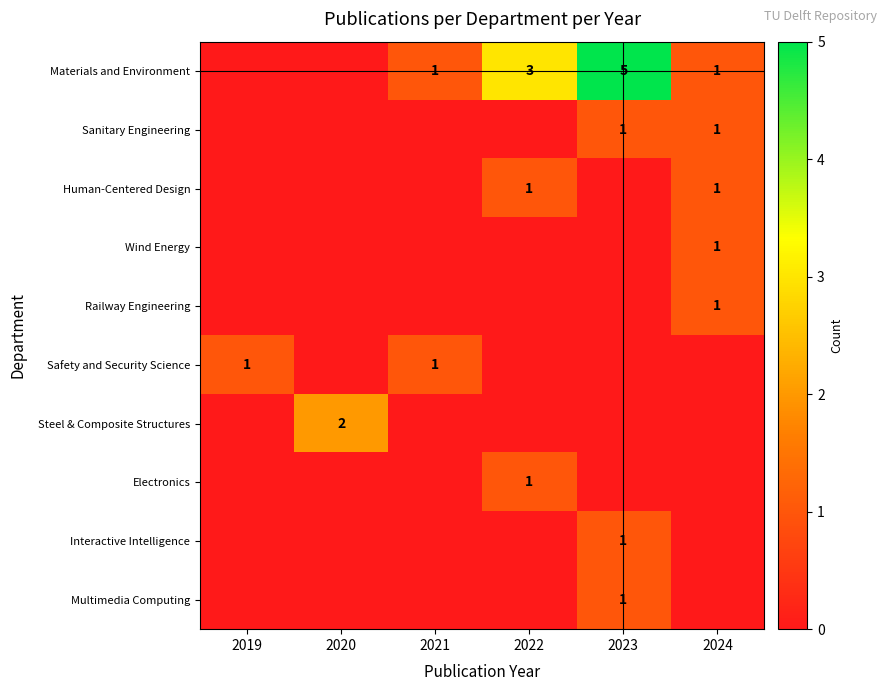

Which series has the largest total across all categories?

Materials and Environment